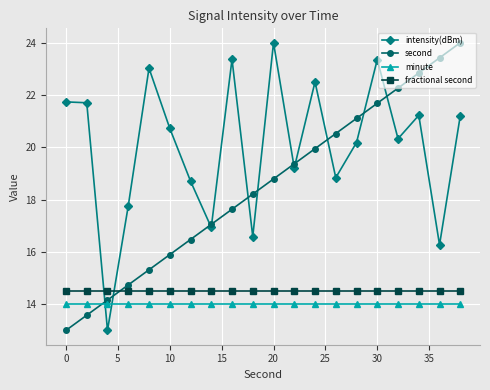

Which series has the largest total across all categories?

intensity(dBm)